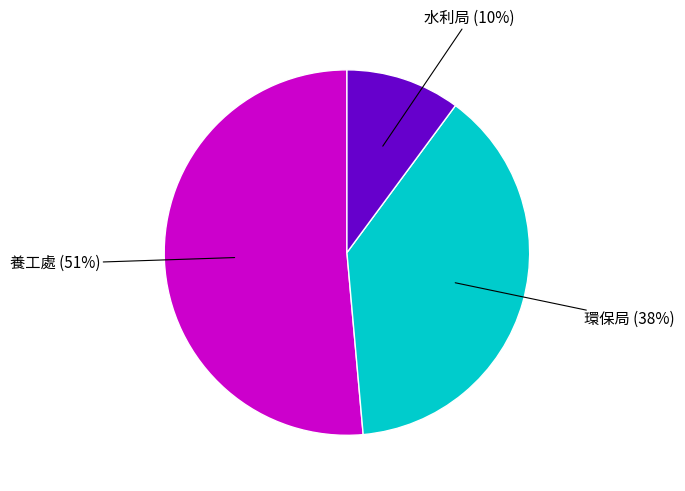

To the nearest percent, what is the difference between the largest and smallest slice percentages?

41%